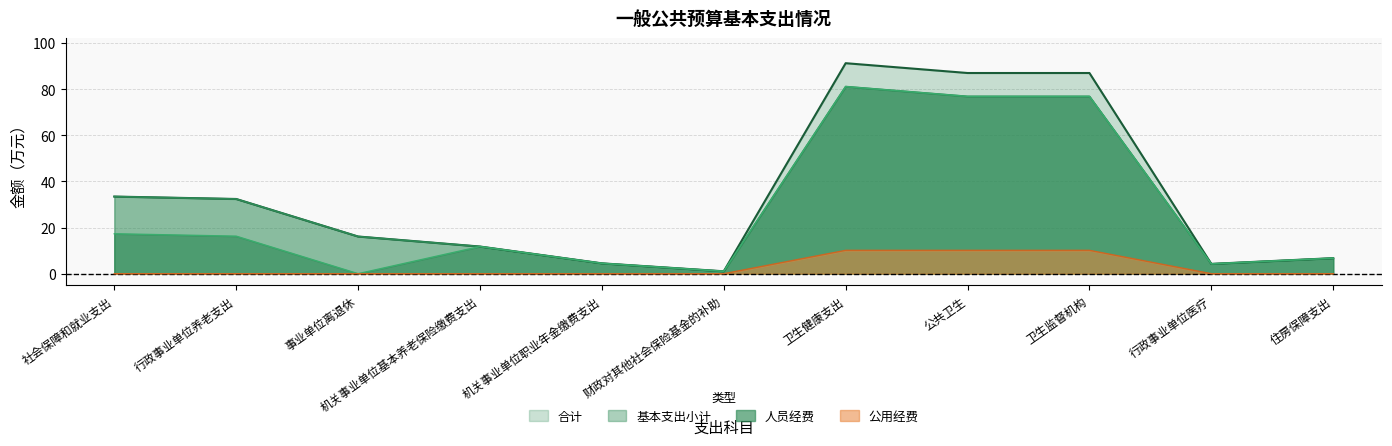

The value of 基本支出小计 at 卫生健康支出 is 81.1. True or false?

True